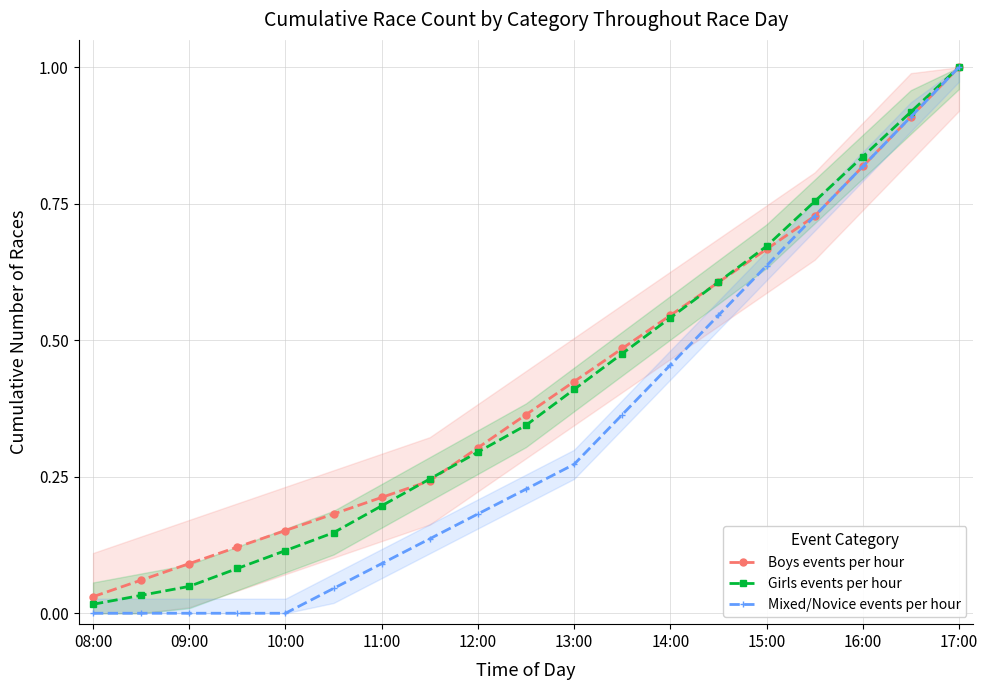

Count the number of data series in this chart.

3